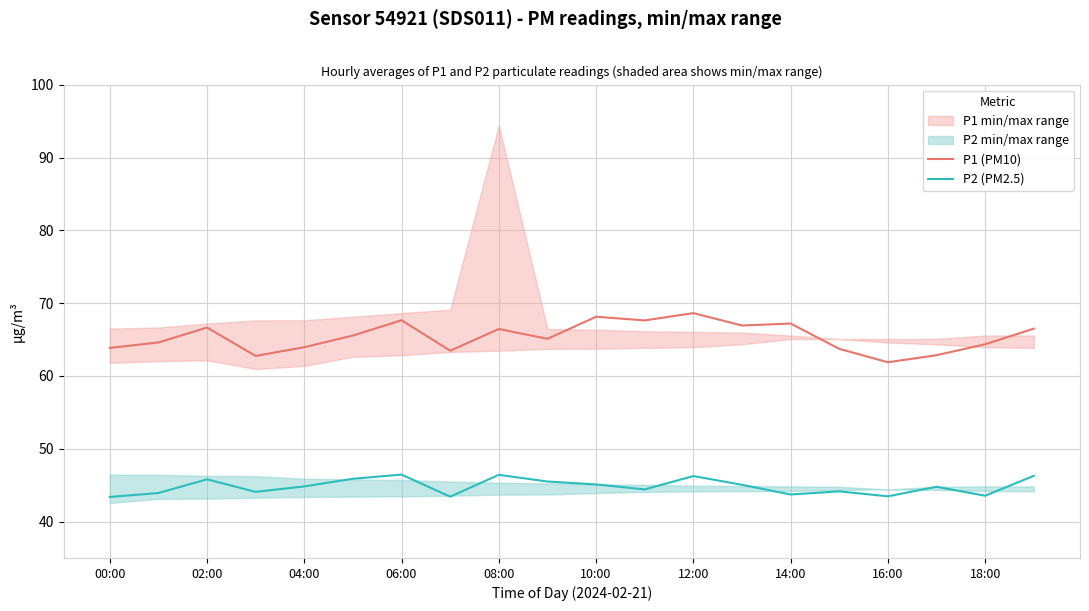

What is the label of the 12th point from the left?

11